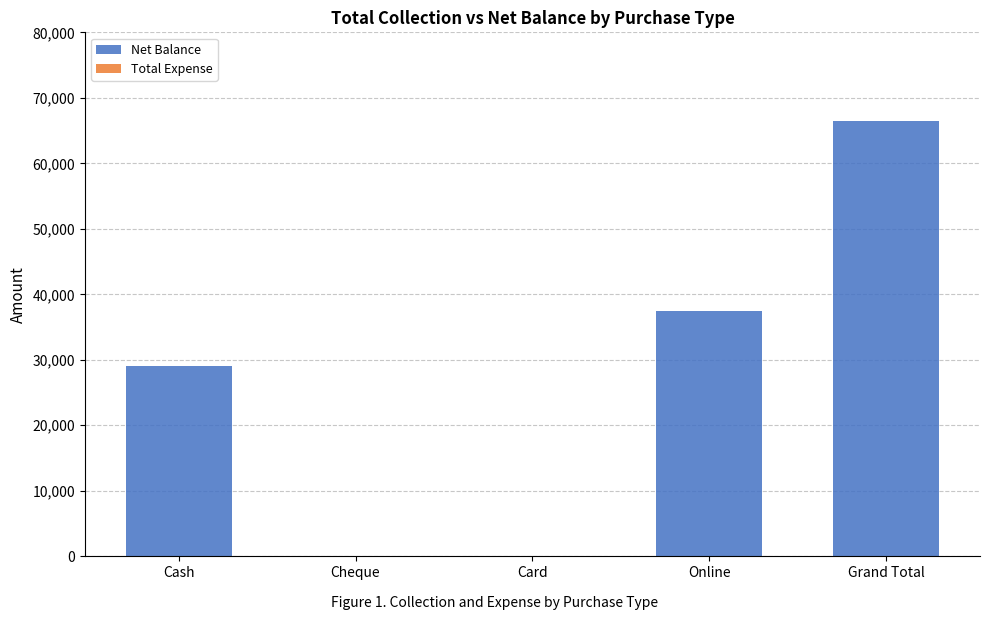

Count the number of data series in this chart.

1